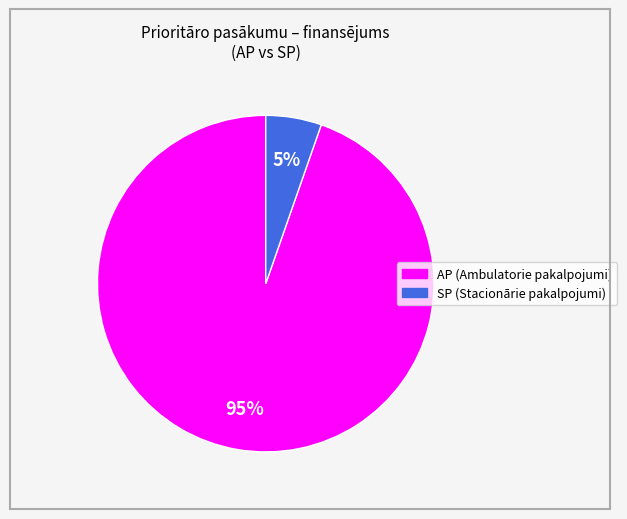

Does any single category account for the majority?

Yes